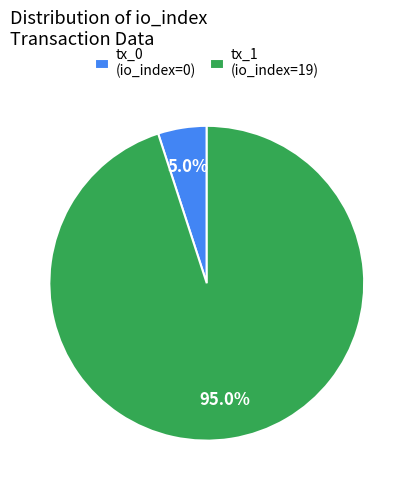

To the nearest percent, what percentage of the pie is tx_1 (io_index=19)?

95%